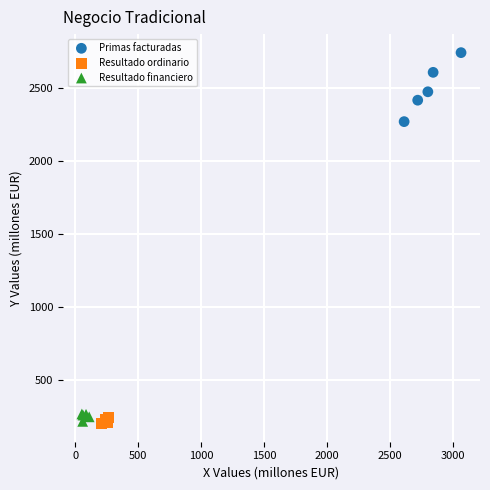

Which series has the largest Y range (max minus min)?

Primas facturadas